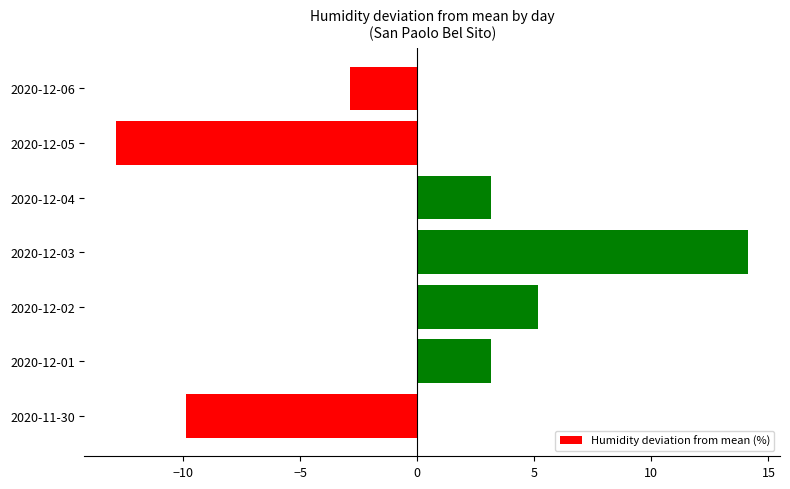

Are the bars grouped side by side (vs. stacked)?

No